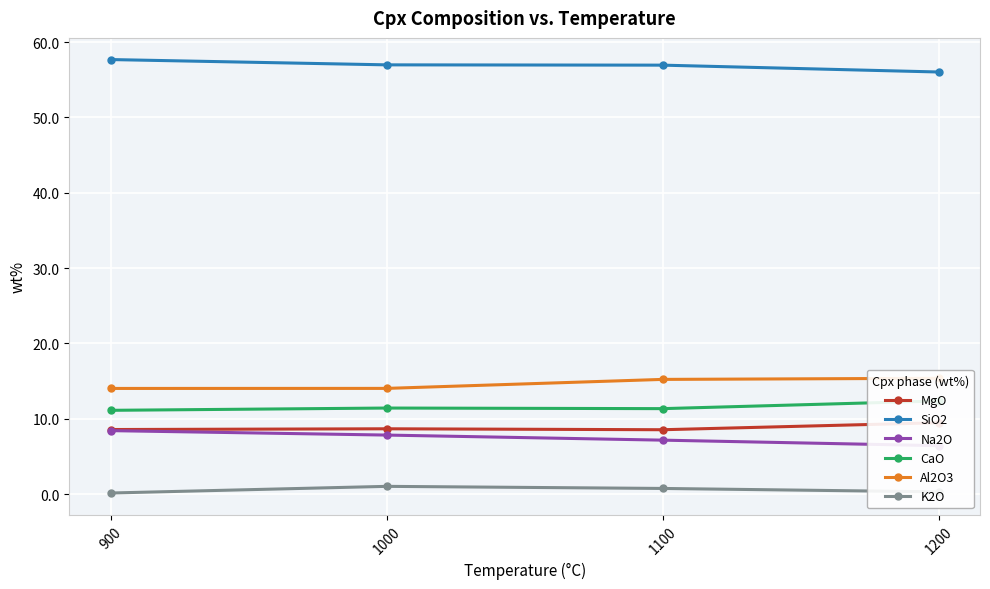

Does the chart display data point markers on the line(s)?

Yes